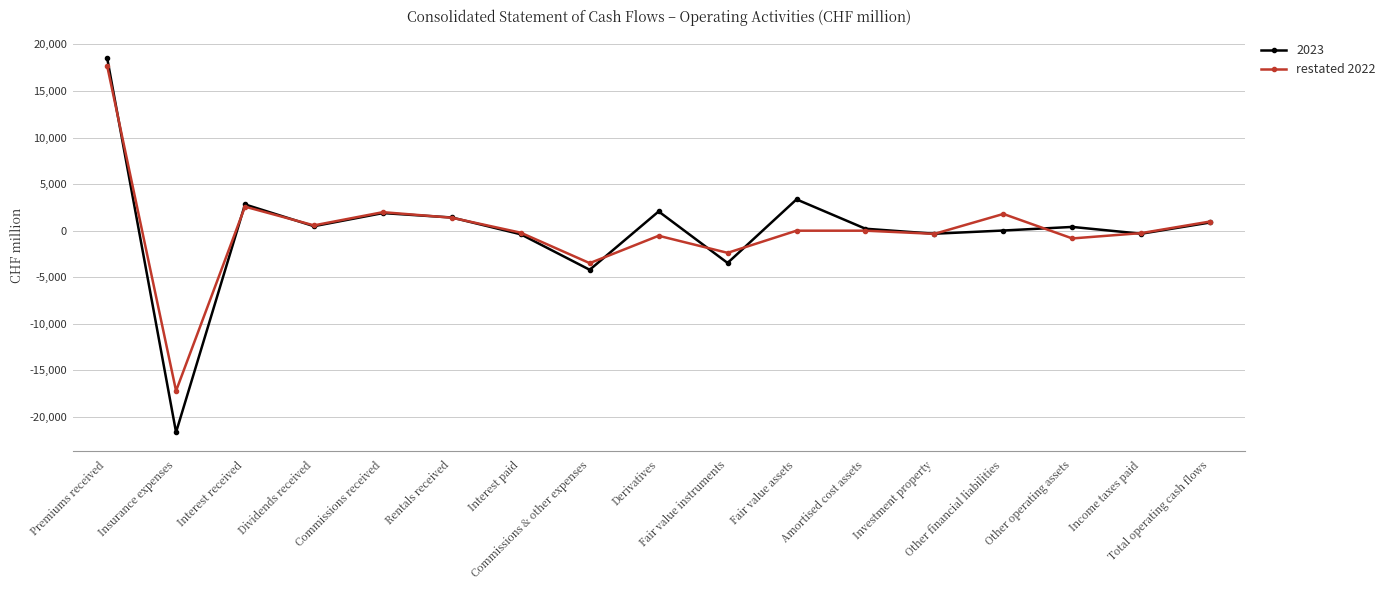

What is the minimum value for restated 2022?

-17204